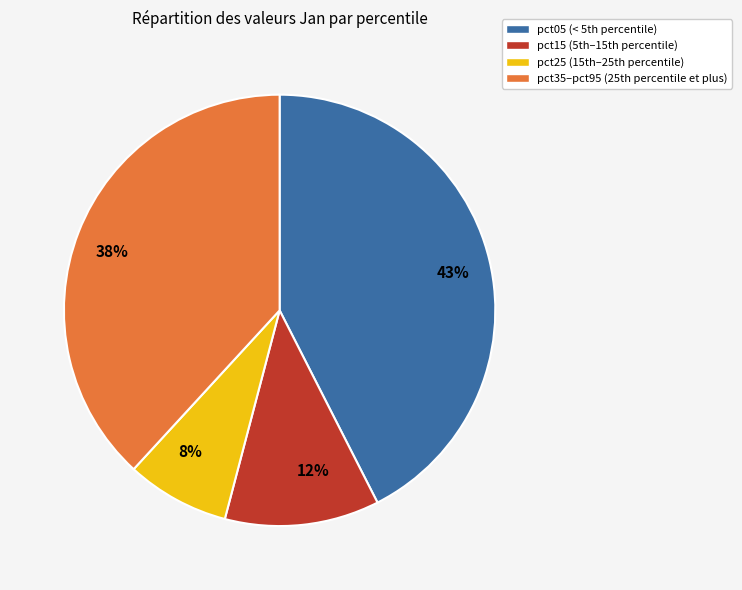

Which has a higher value, 43% or 12%?

43%